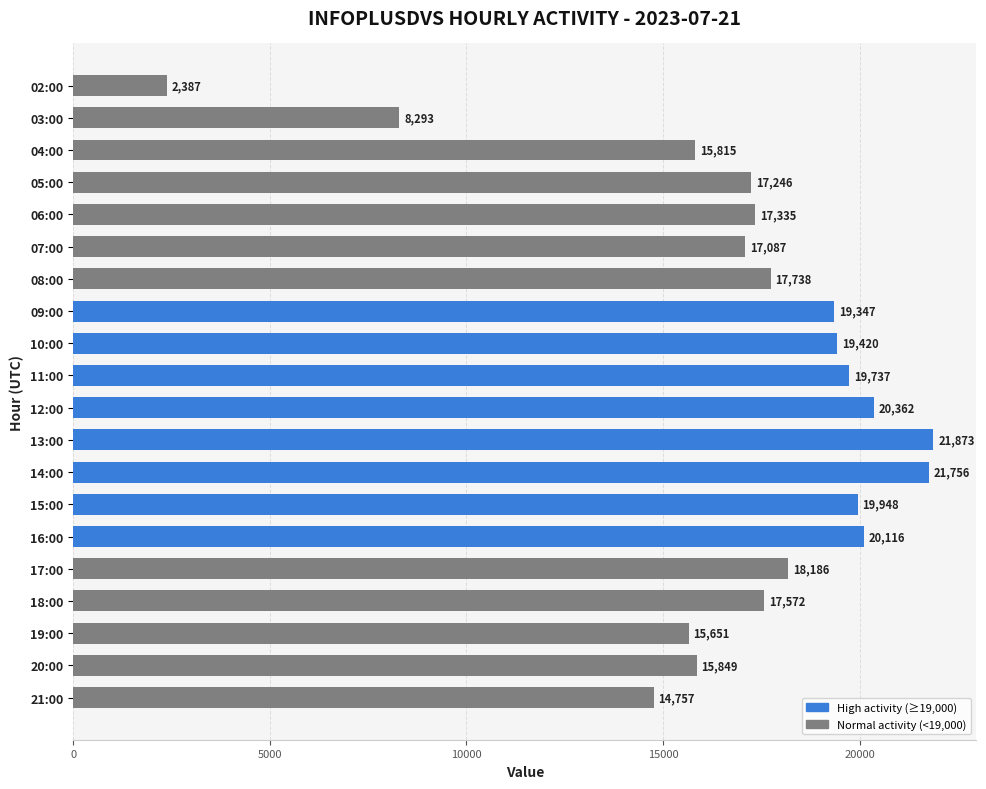

Reading bottom to top, what are all the values shown in this chart?

21:00=14757	20:00=15849	19:00=15651	18:00=17572	17:00=18186	16:00=20116	15:00=19948	14:00=21756	13:00=21873	12:00=20362	11:00=19737	10:00=19420	09:00=19347	08:00=17738	07:00=17087	06:00=17335	05:00=17246	04:00=15815	03:00=8293	02:00=2387